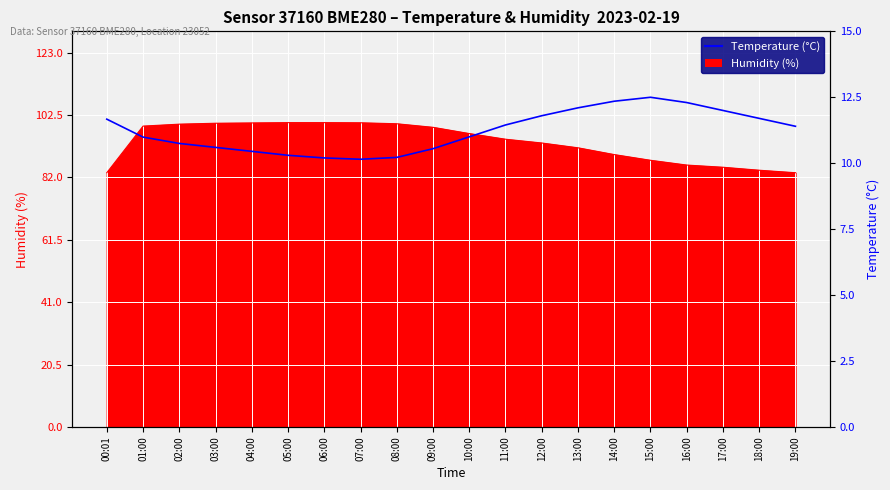

What is the label of the 20th point from the left?

19:00